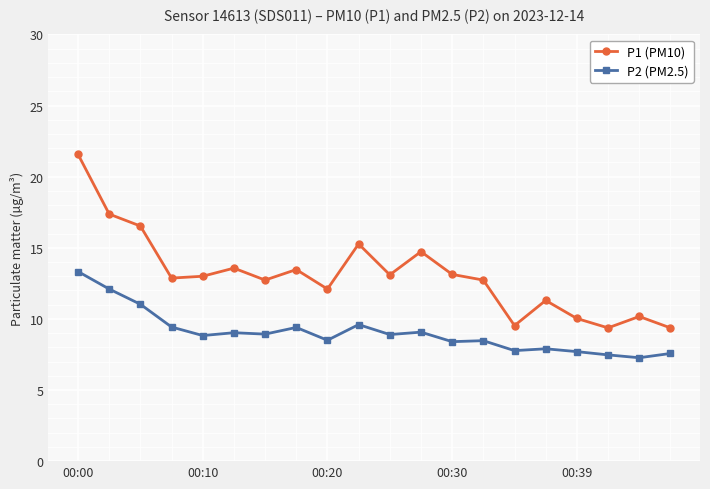

What is the smallest value displayed?

7.3